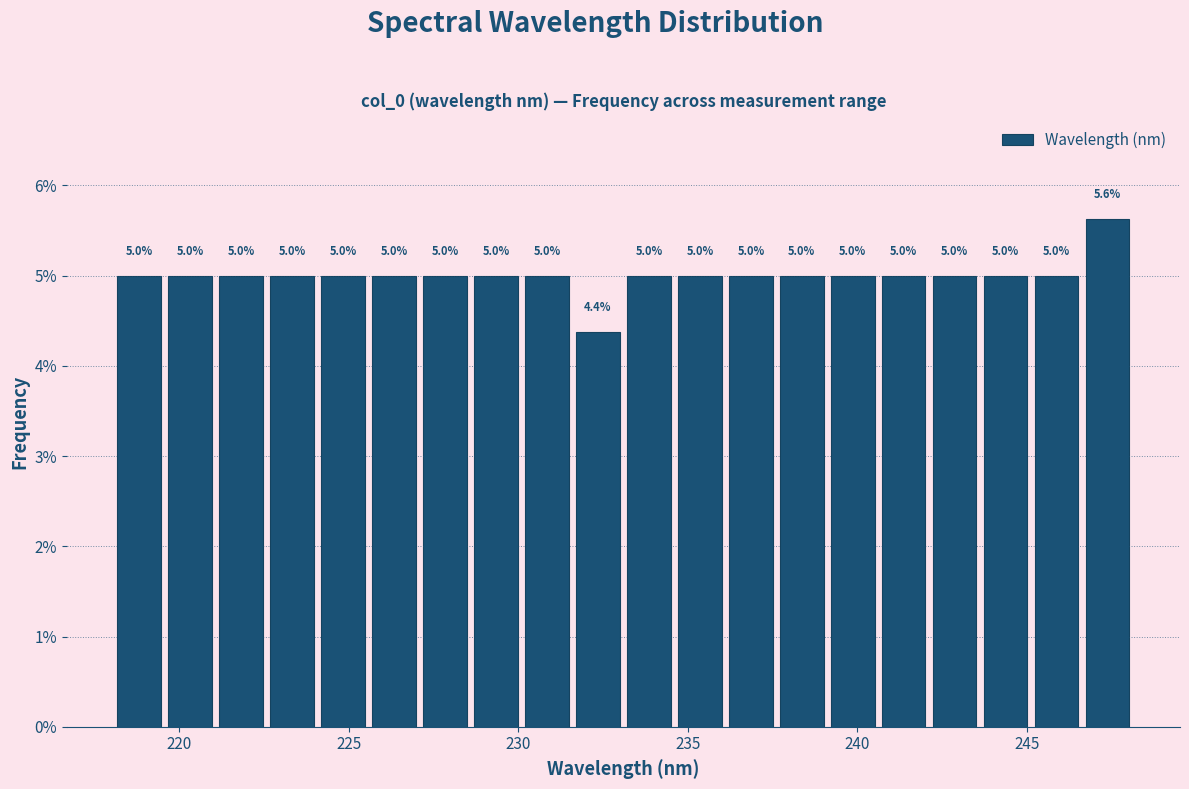

Read against the x-axis, roughly where is the centre of the tallest bar?

247.5